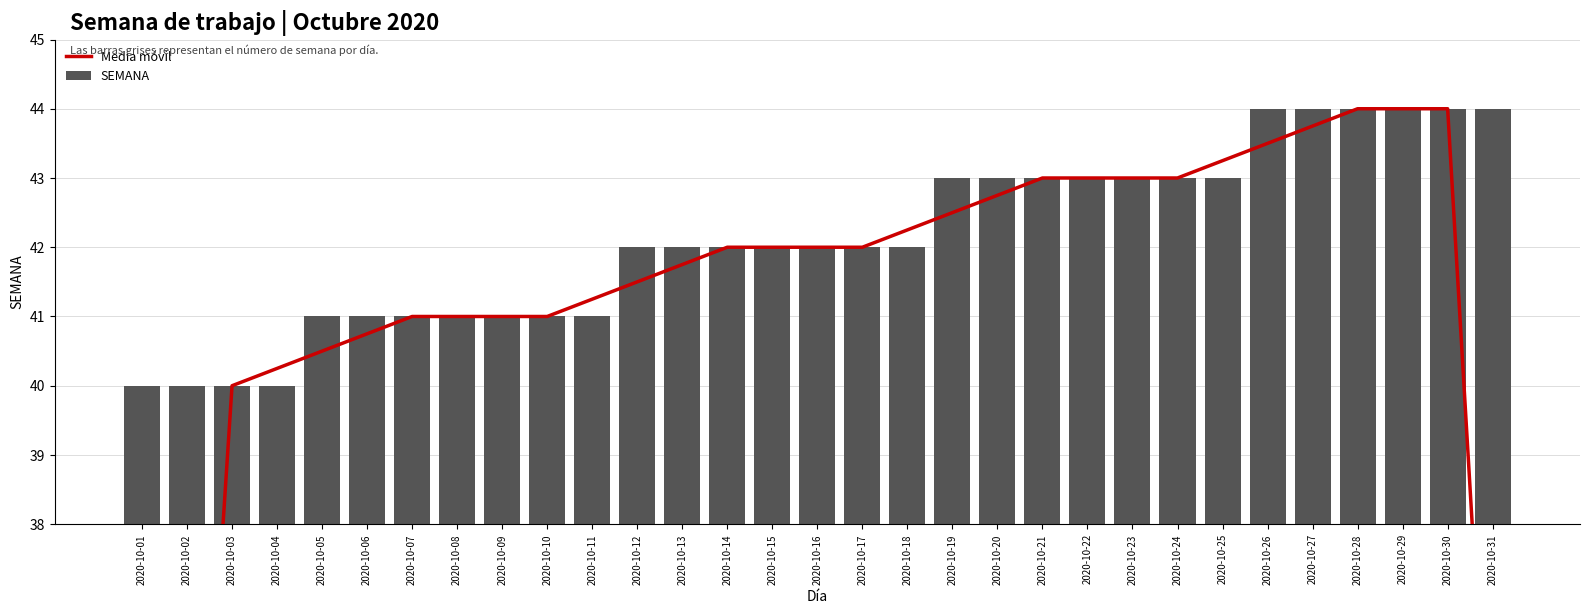

Is the value of Media móvil at 2020-10-11 greater than the value of SEMANA at 2020-10-08?

Yes